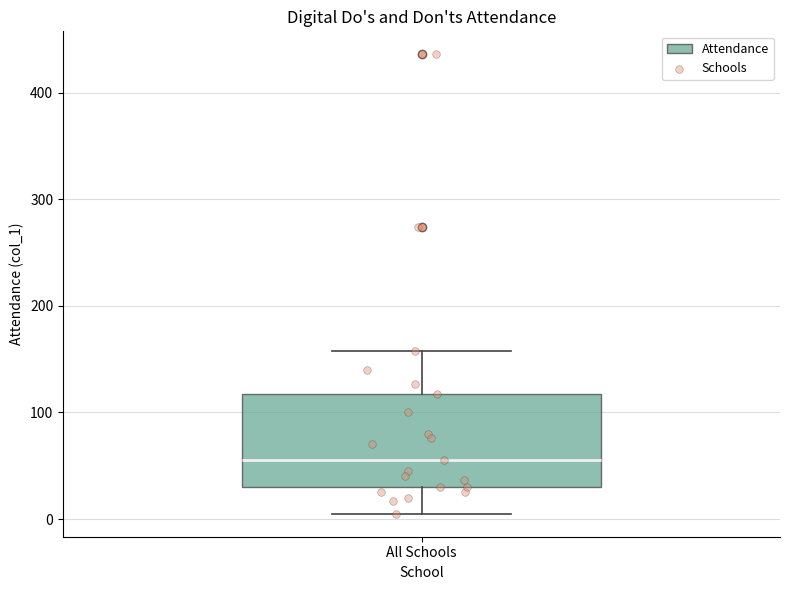

Where does the median line of the box for All Schools sit on the y-axis? The values are not printed on the chart, so give them approximately, as read against the axis.

60